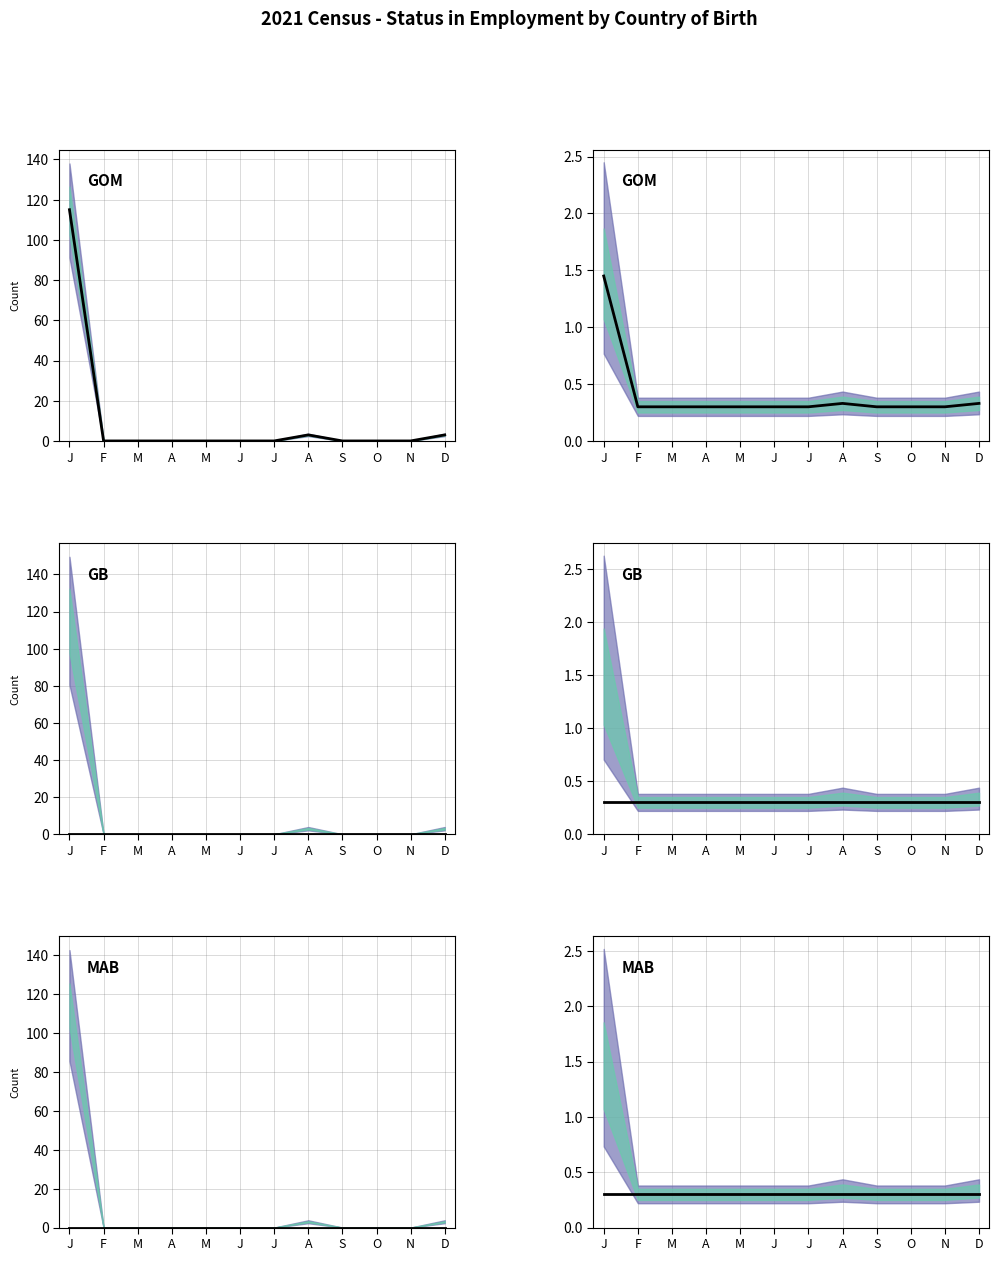

Rank the series by their maximum value, from lowest to highest.

GB, MAB, GOM